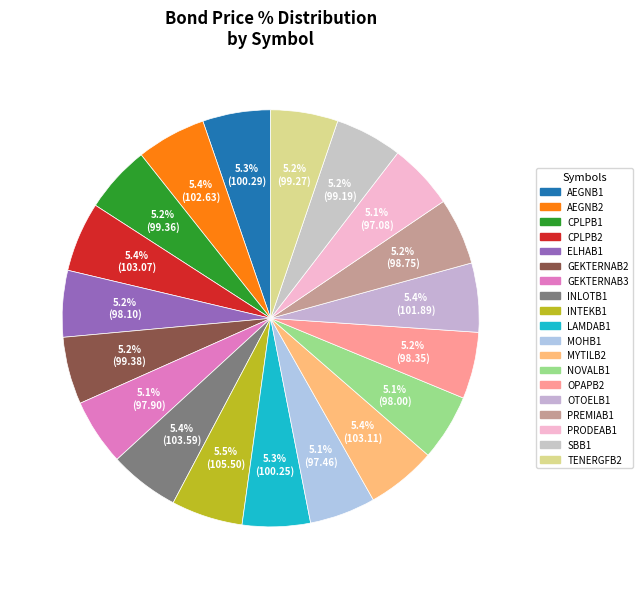

What is the smallest slice in the pie chart?

PRODEAB1